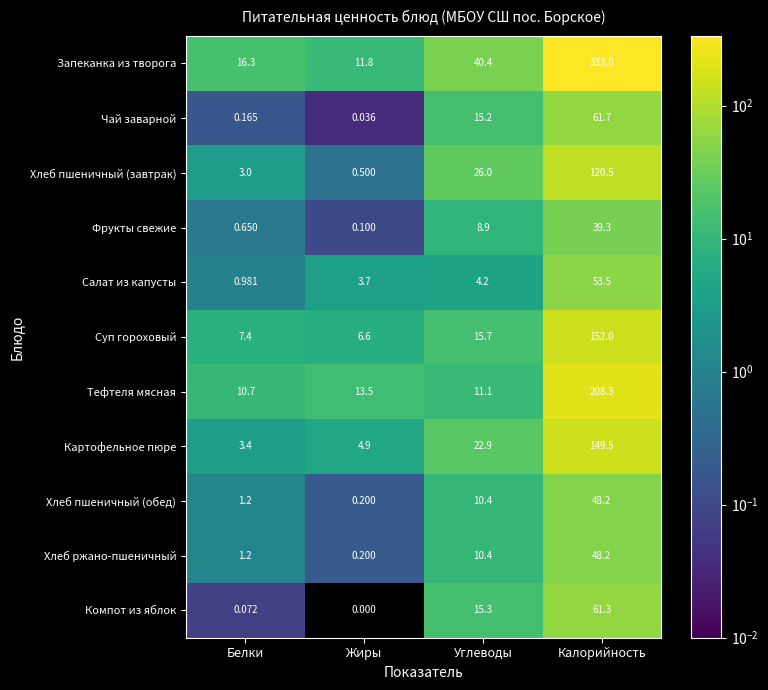

Which series changed the most between Белки and Жиры?

Запеканка из творога